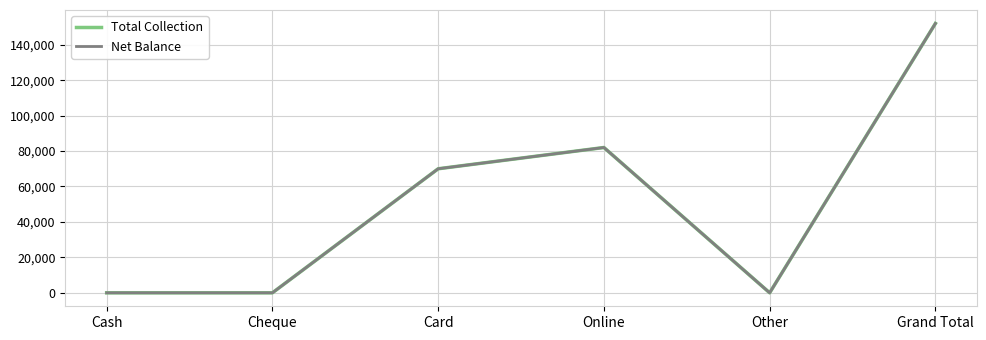

What position from the left is Online?

4